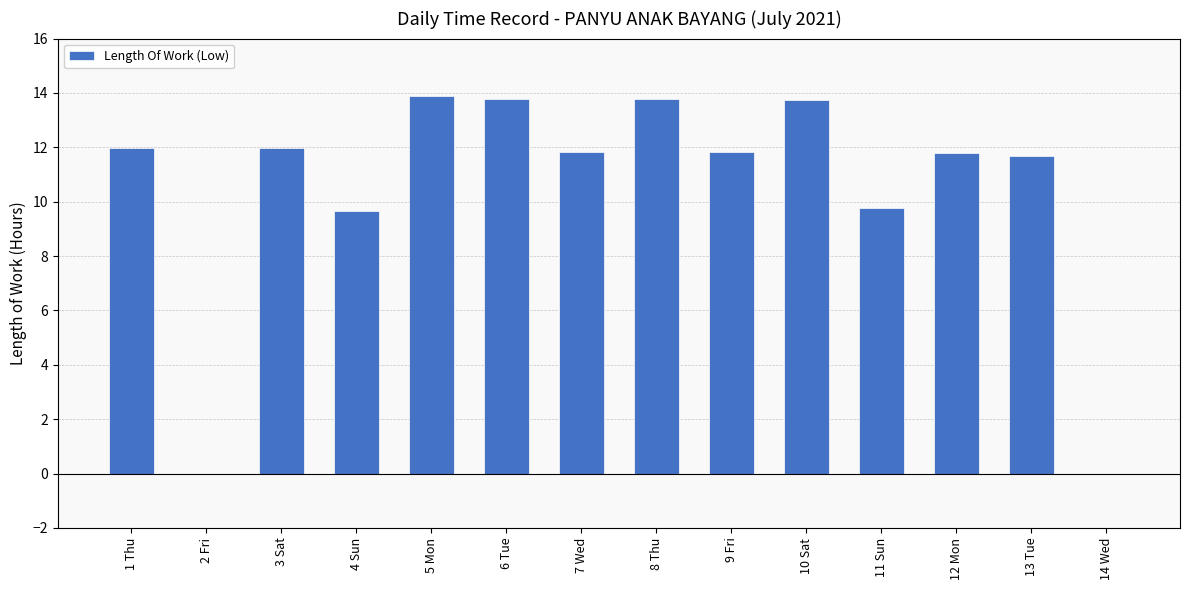

True or false: the data shows 11.8 at 7 Wed.

True